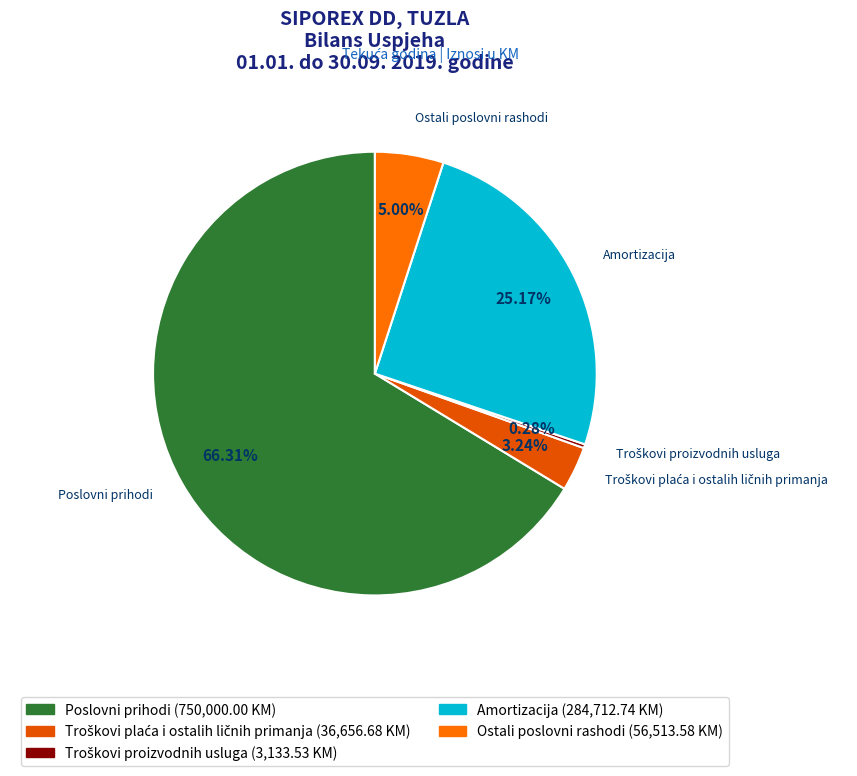

Is the sum of Poslovni prihodi and Ostali poslovni rashodi greater than half?

Yes